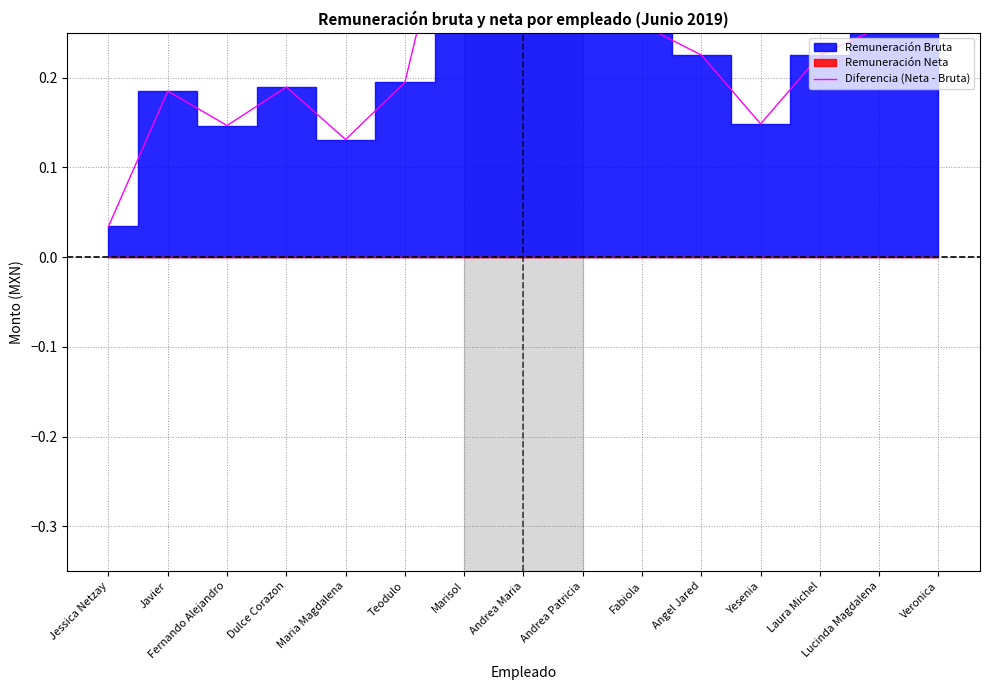

True or false: the data has more than 0 interior local peaks.

True